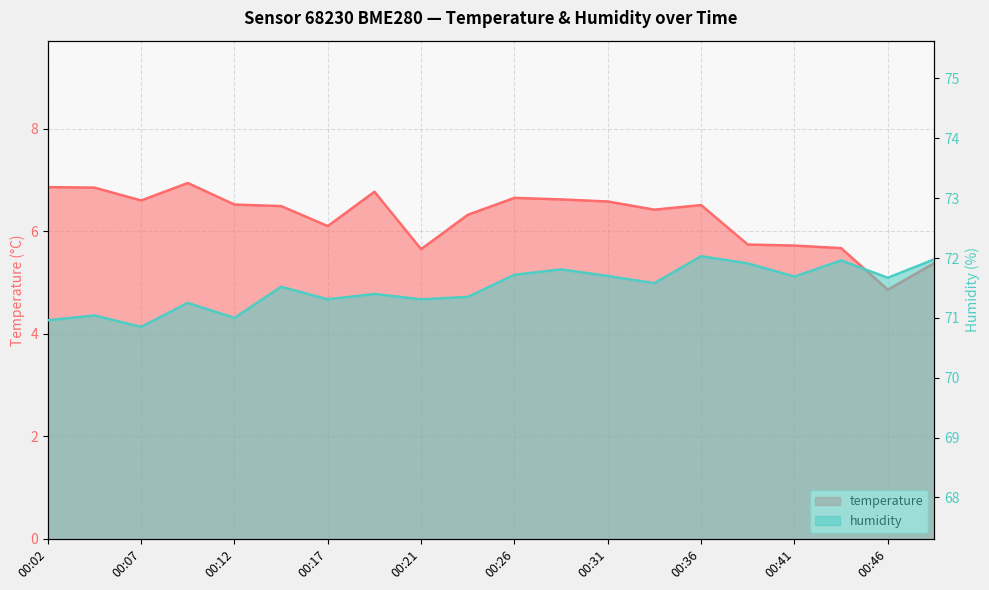

Which category has the highest value across all series?

14